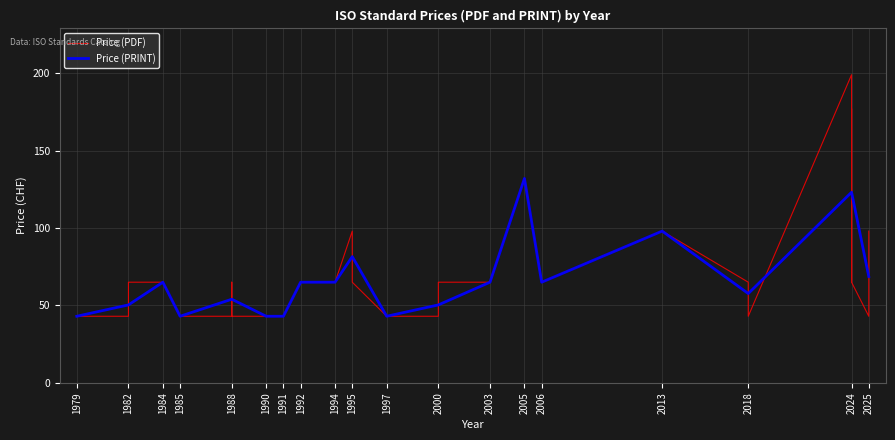

Reading right to left, extract all data points from this chart.

2025=68.7	2024=123.1	2018=57.7	2013=98.0	2006=65.0	2005=132.0	2003=65.0	2000=50.3	1997=43.0	1995=81.5	1994=65.0	1992=65.0	1991=43.0	1990=43.0	1988=54.0	1985=43.0	1984=65.0	1982=50.3	1979=43.0